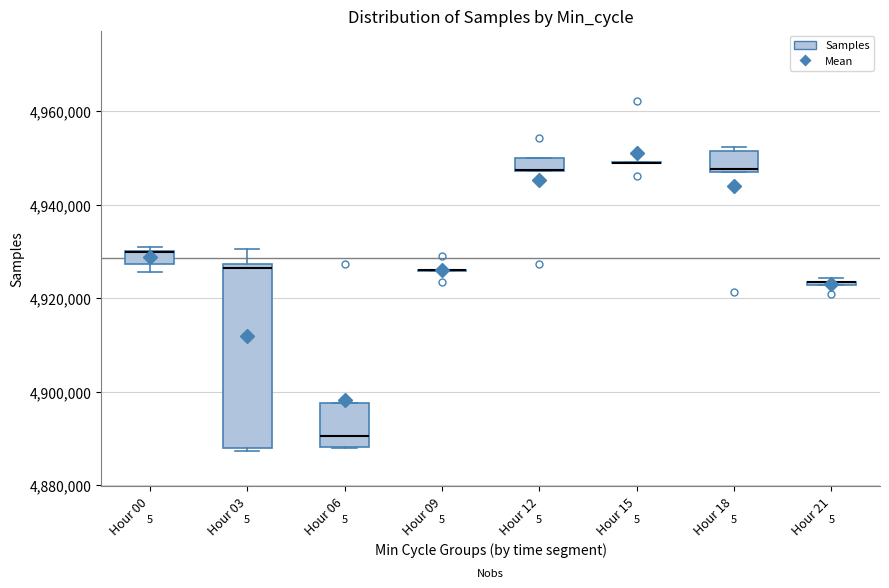

Comparing the boxes themselves (not the whiskers), which one is the tallest?

Hour 03